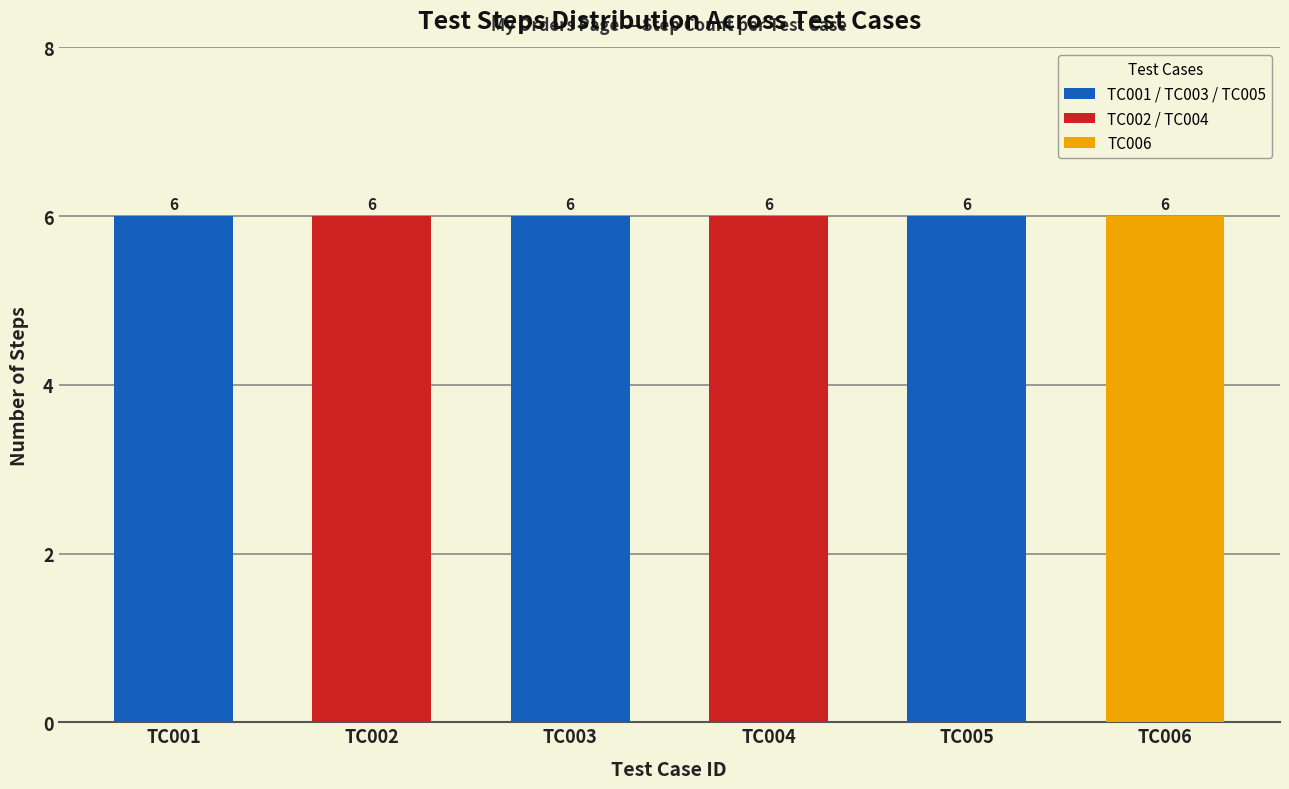

Between TC004 and TC001, which is larger?

TC004